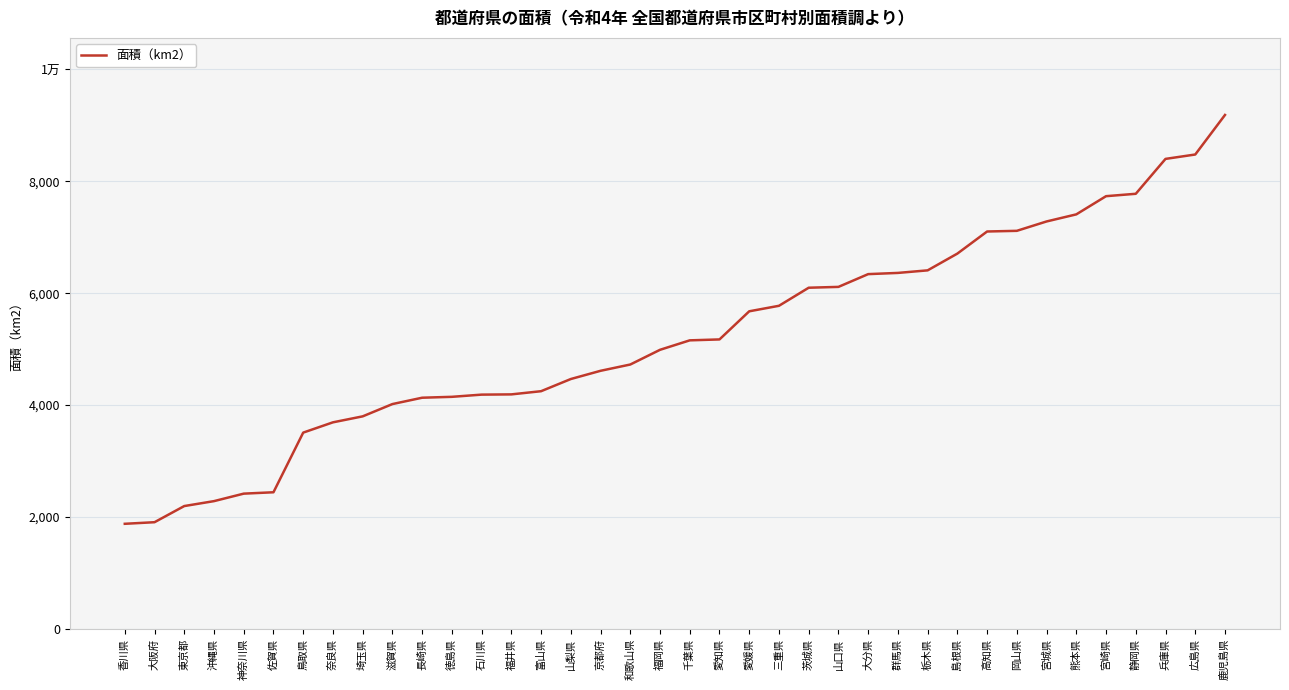

What is the ratio of the value at 愛知県 to the value at 福岡県?

1.0